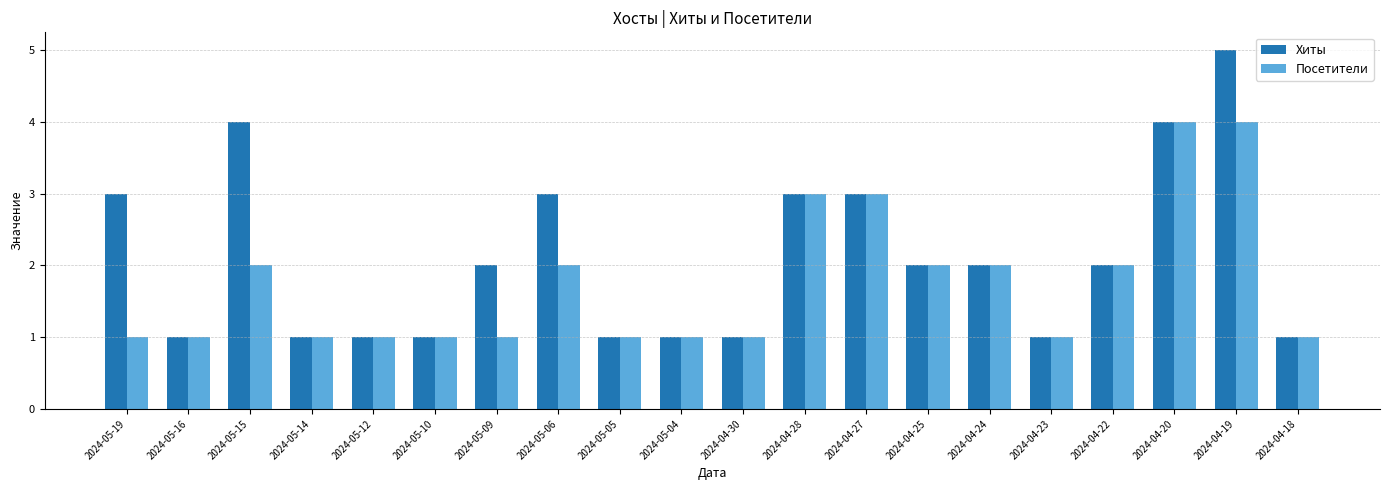

Reading left to right, list all the values displayed in this chart.

Хиты: 2024-05-19=3	2024-05-16=1	2024-05-15=4	2024-05-14=1	2024-05-12=1	2024-05-10=1	2024-05-09=2	2024-05-06=3	2024-05-05=1	2024-05-04=1	2024-04-30=1	2024-04-28=3	2024-04-27=3	2024-04-25=2	2024-04-24=2	2024-04-23=1	2024-04-22=2	2024-04-20=4	2024-04-19=5	2024-04-18=1
Посетители: 2024-05-19=1	2024-05-16=1	2024-05-15=2	2024-05-14=1	2024-05-12=1	2024-05-10=1	2024-05-09=1	2024-05-06=2	2024-05-05=1	2024-05-04=1	2024-04-30=1	2024-04-28=3	2024-04-27=3	2024-04-25=2	2024-04-24=2	2024-04-23=1	2024-04-22=2	2024-04-20=4	2024-04-19=4	2024-04-18=1